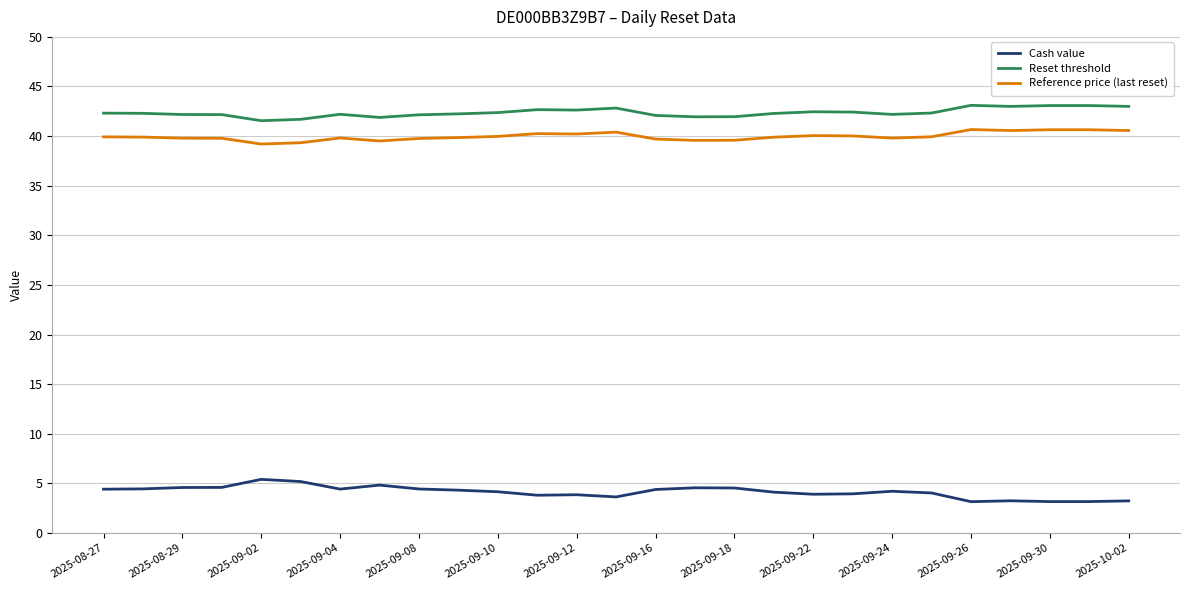

What is the difference between the maximum and minimum values in the Reference price (last reset) series?

1.5